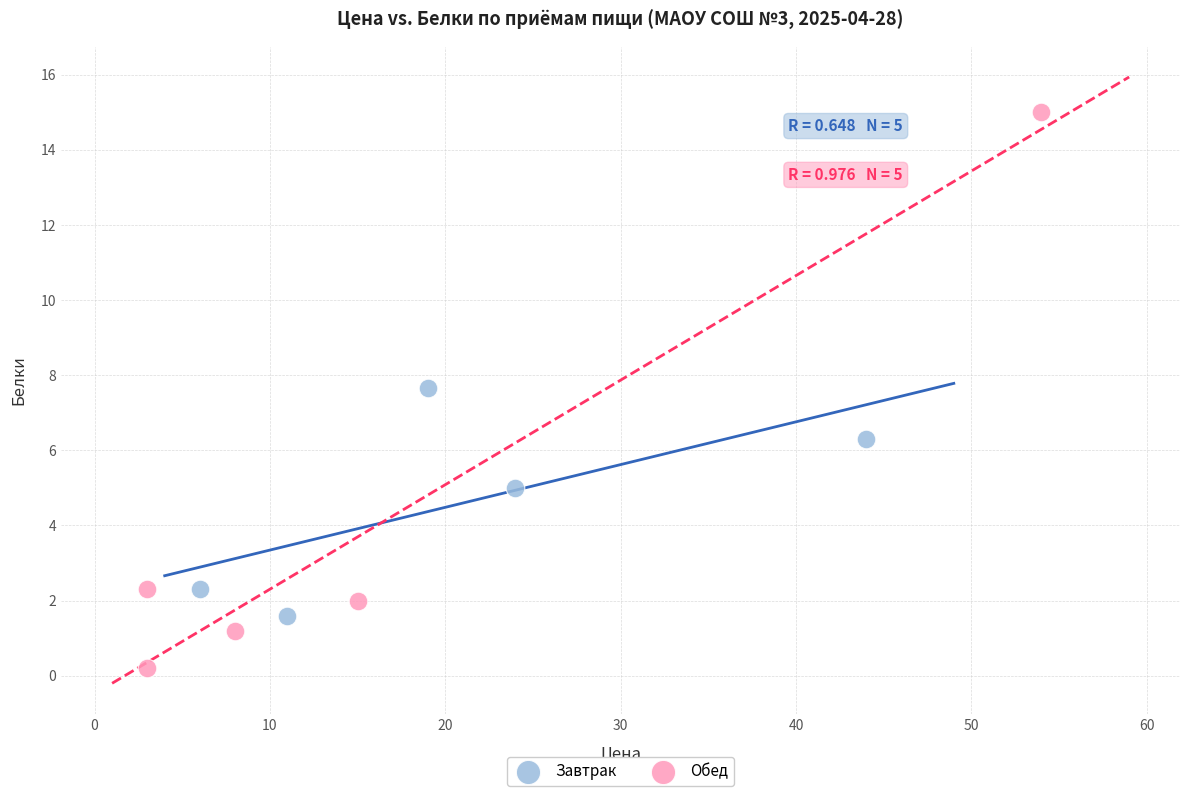

Which series reaches the maximum Y coordinate?

Обед